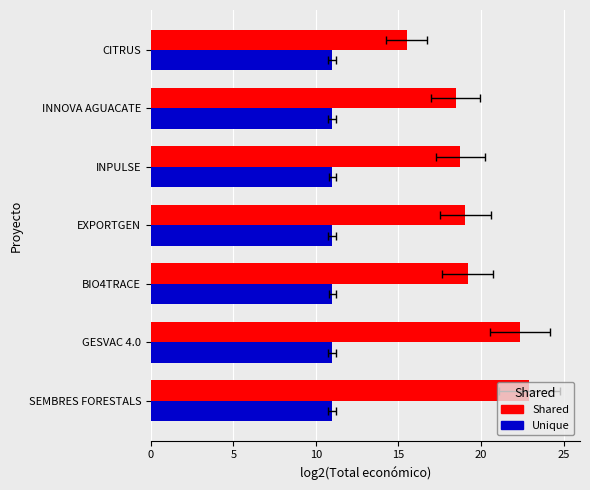

List the series in order of their overall mean, lowest first.

Unique, Shared